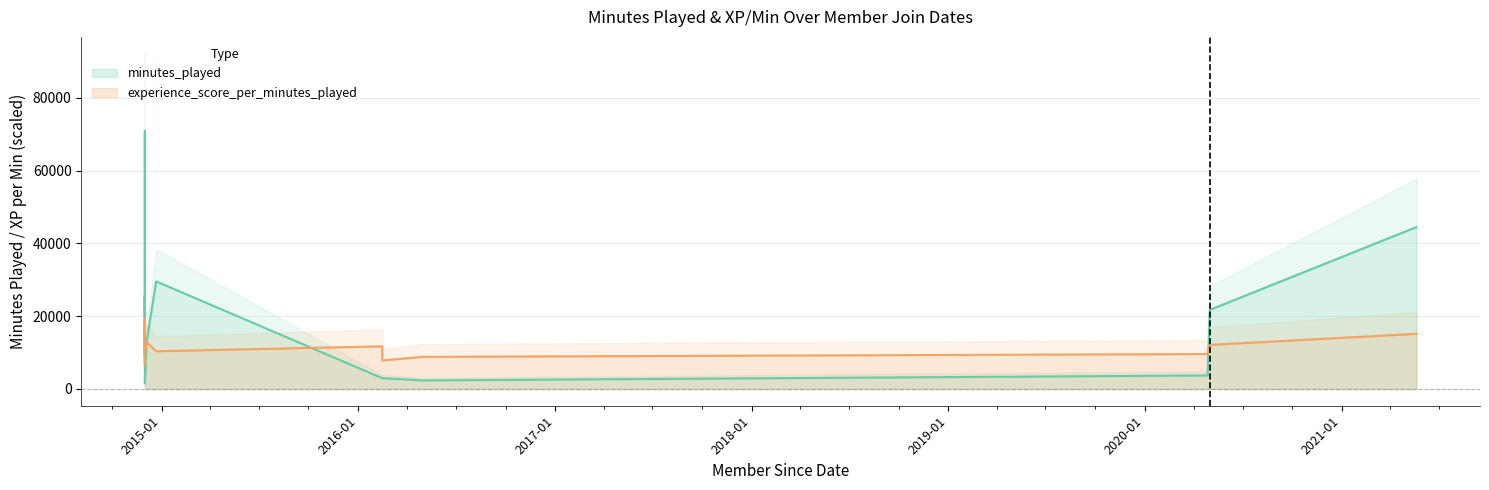

The minutes_played series shows 25701.0 at 2014-12-01. True or false?

True